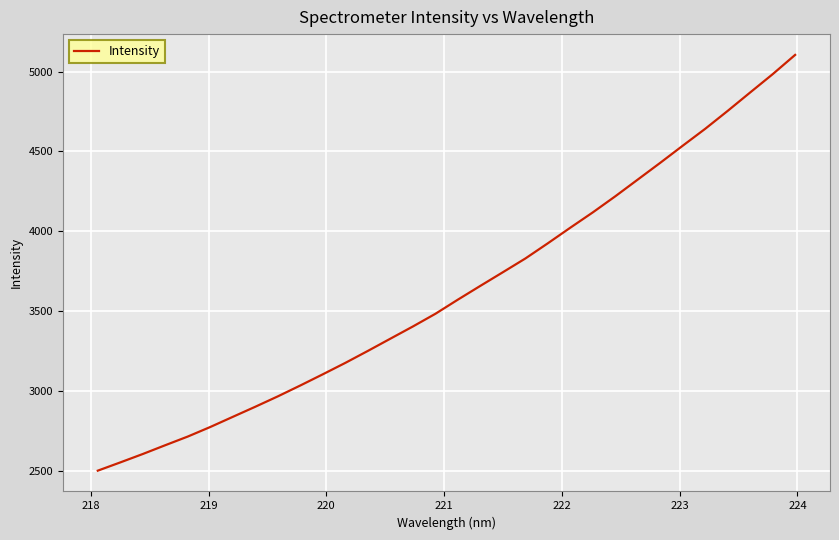

True or false: the data has more than 0 interior local peaks.

False